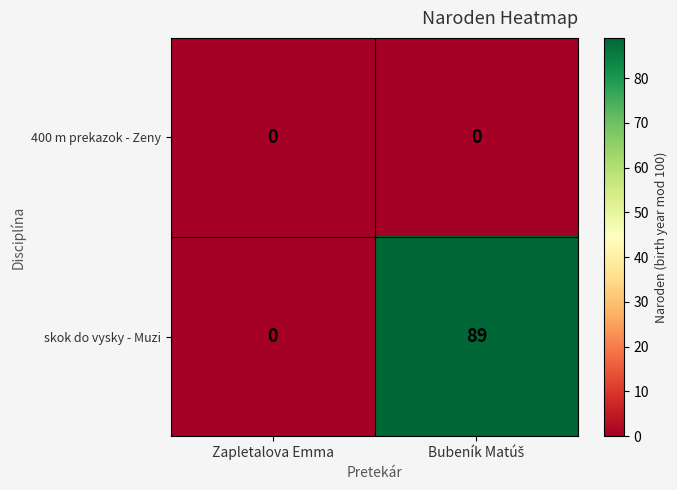

Reading left to right, transcribe all the data shown in this chart.

400 m prekazok - Zeny: 0	0
skok do vysky - Muzi: 0	89